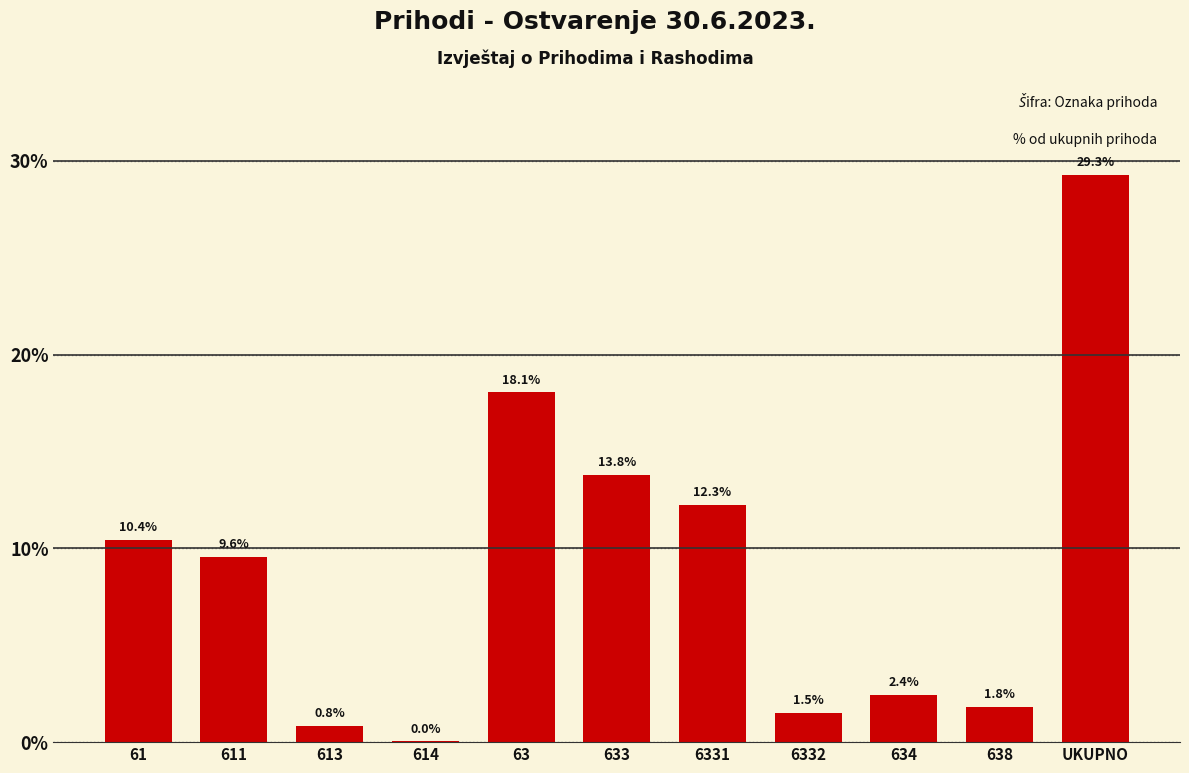

Read the value at 613.

0.8